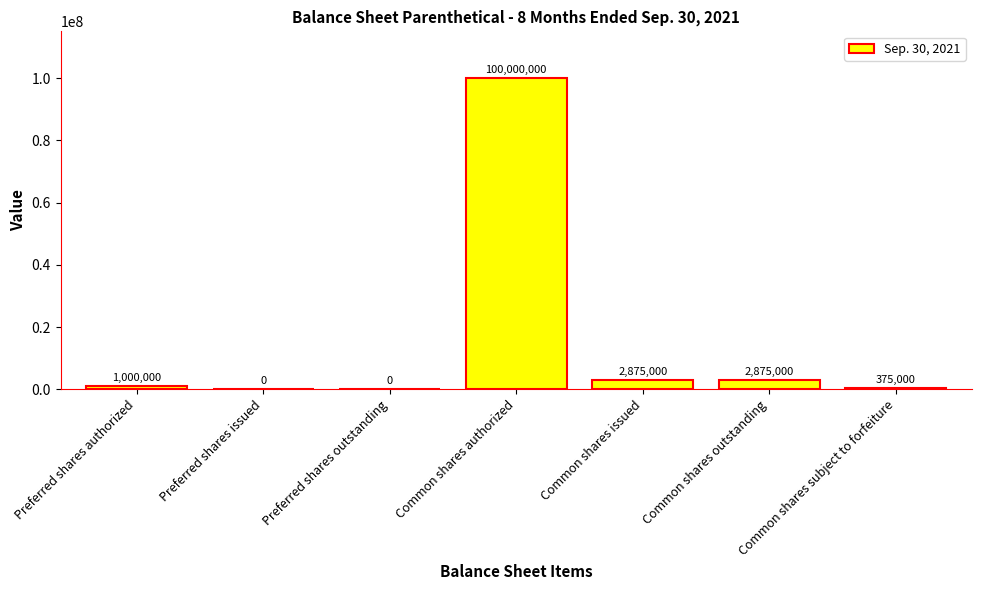

How many positive values are there?

5